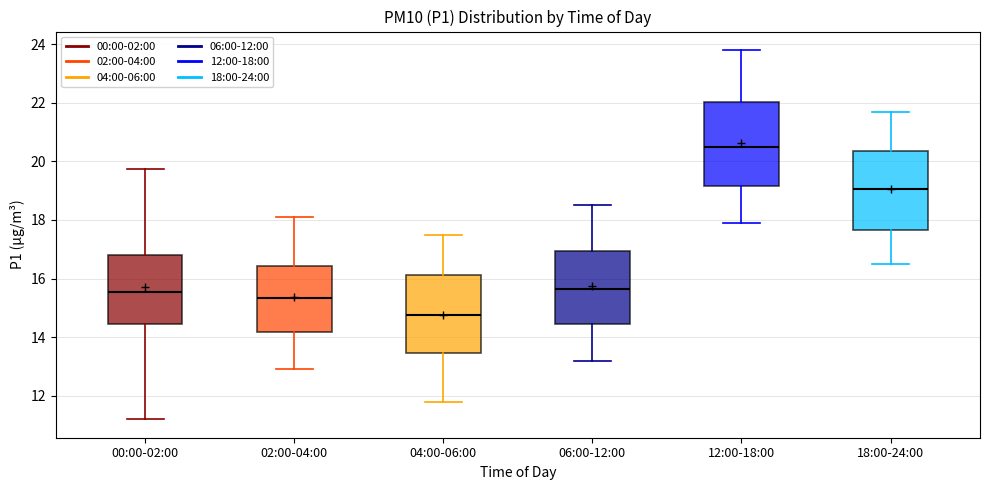

Reading left to right, read every box against the y-axis: the position of its median line, the range the box covers, and the ends of its whiskers. The values are not printed on the chart, so give them approximately, as read against the axis.

00:00-02:00: median 15.6, box 14.4 to 16.8, whiskers 11.2 to 19.8
02:00-04:00: median 15.4, box 14.2 to 16.4, whiskers 13.0 to 18.2
04:00-06:00: median 14.8, box 13.4 to 16.2, whiskers 11.8 to 17.6
06:00-12:00: median 15.6, box 14.4 to 17.0, whiskers 13.2 to 18.6
12:00-18:00: median 20.6, box 19.2 to 22.0, whiskers 18.0 to 23.8
18:00-24:00: median 19.0, box 17.6 to 20.4, whiskers 16.6 to 21.8